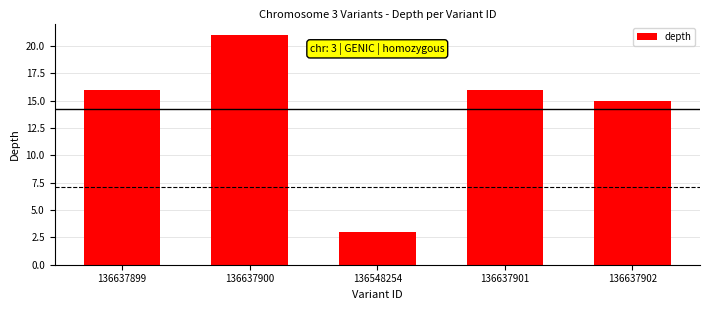

True or false: the data shows 3 at 136548254.

True